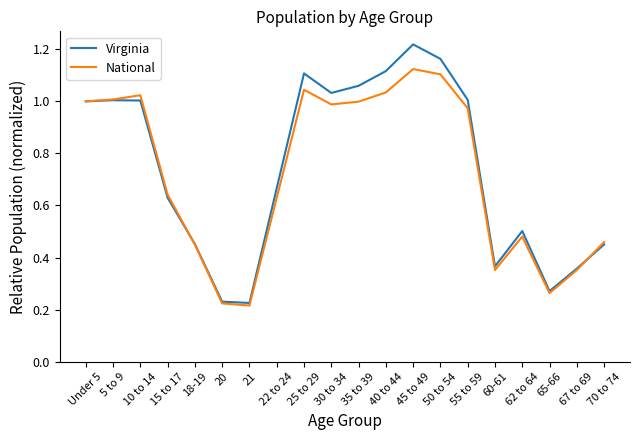

Between 20 and 65-66, which series saw the biggest shift?

Virginia